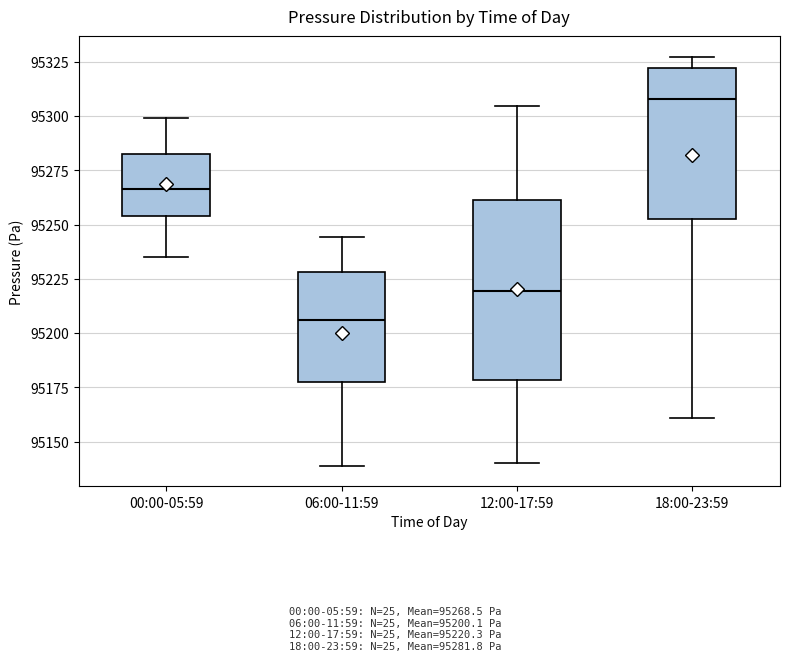

Which box is the tallest, from its lower edge to its upper edge?

12:00-17:59